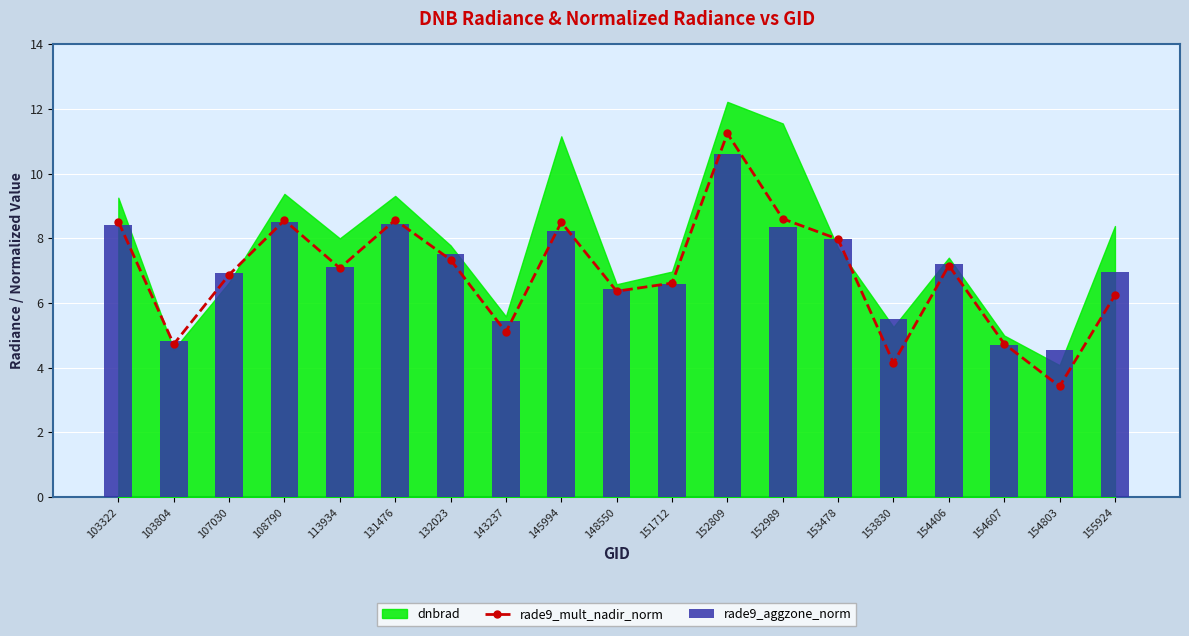

How many values in the rade9_aggzone_norm series are below 7?

9